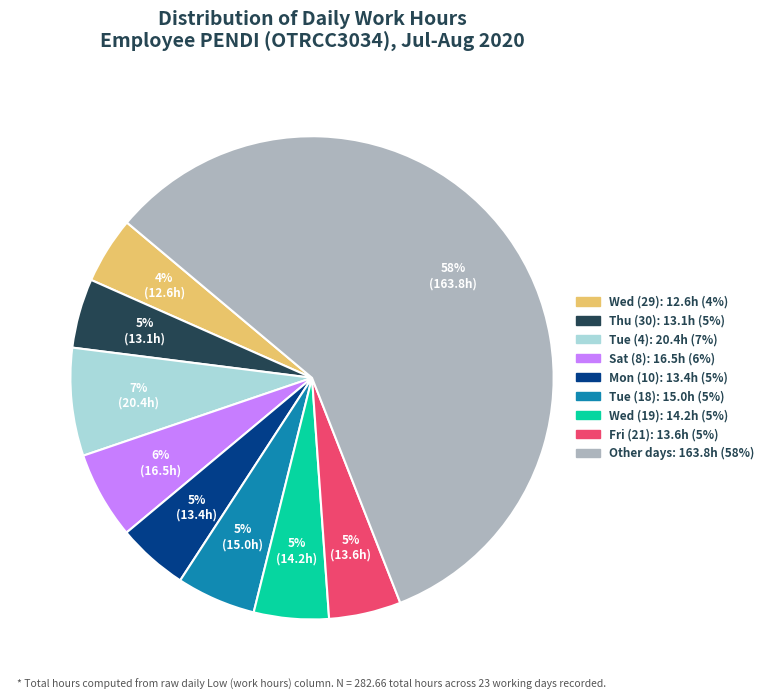

Is there a majority slice in this chart?

Yes